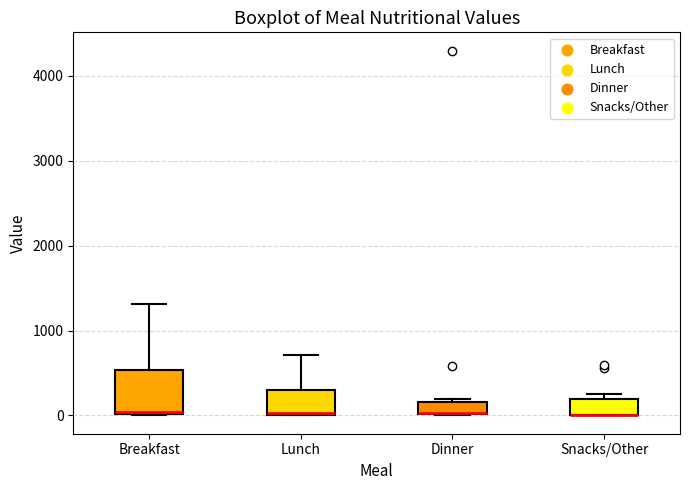

Comparing the boxes themselves (not the whiskers), which one is the tallest?

Breakfast